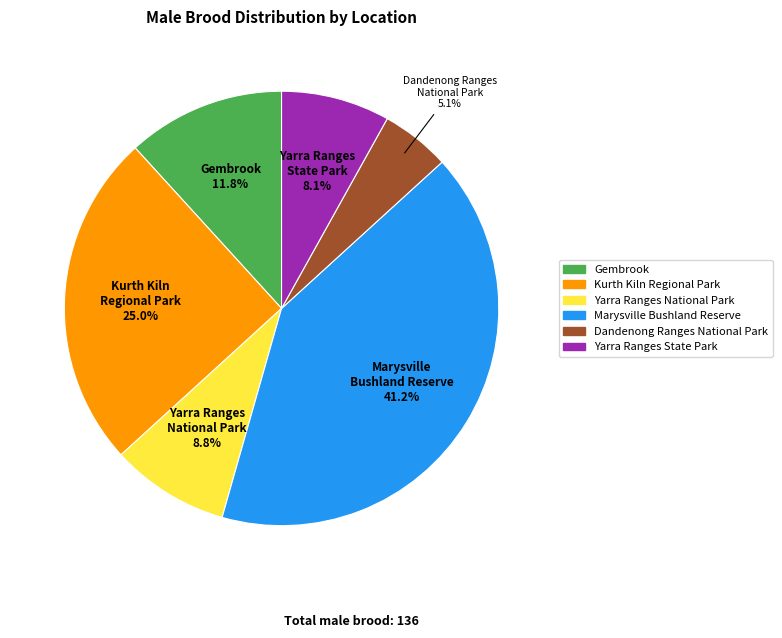

How many slices are in this pie chart?

6